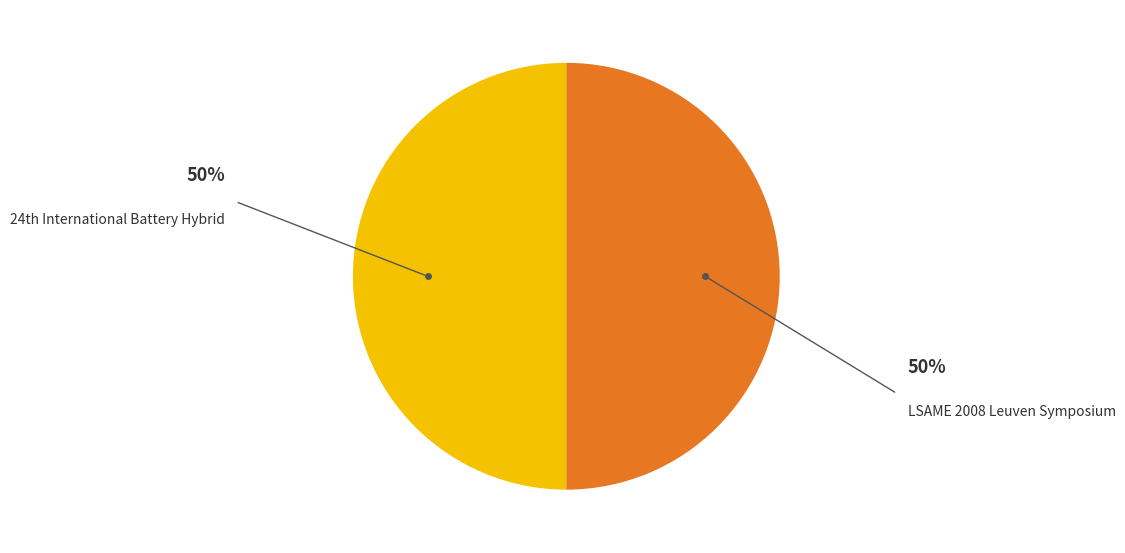

How many slices are in this pie chart?

2